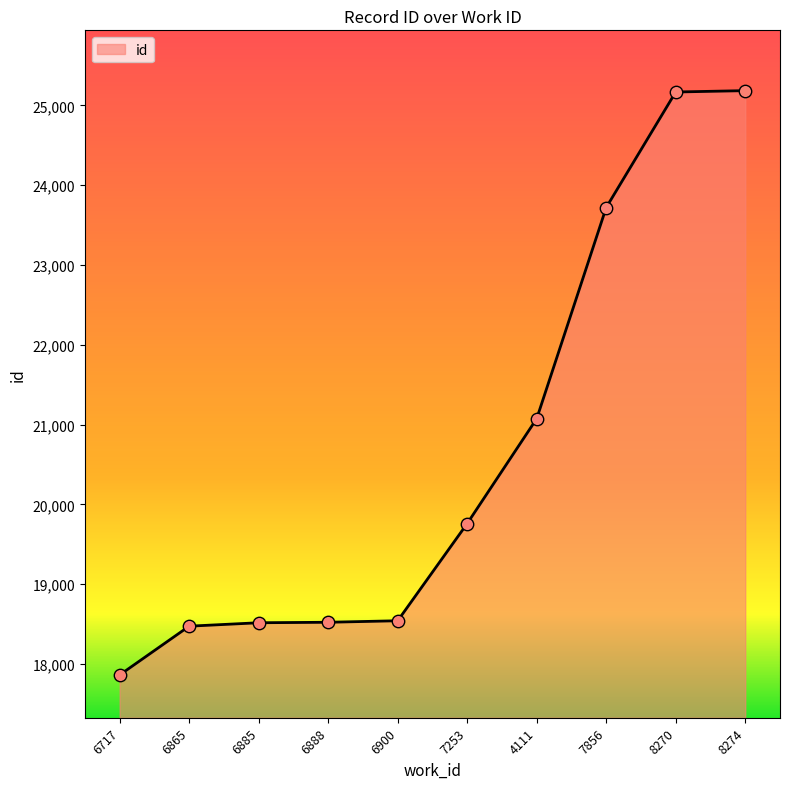

Between 7253 and 6888, which is larger?

7253